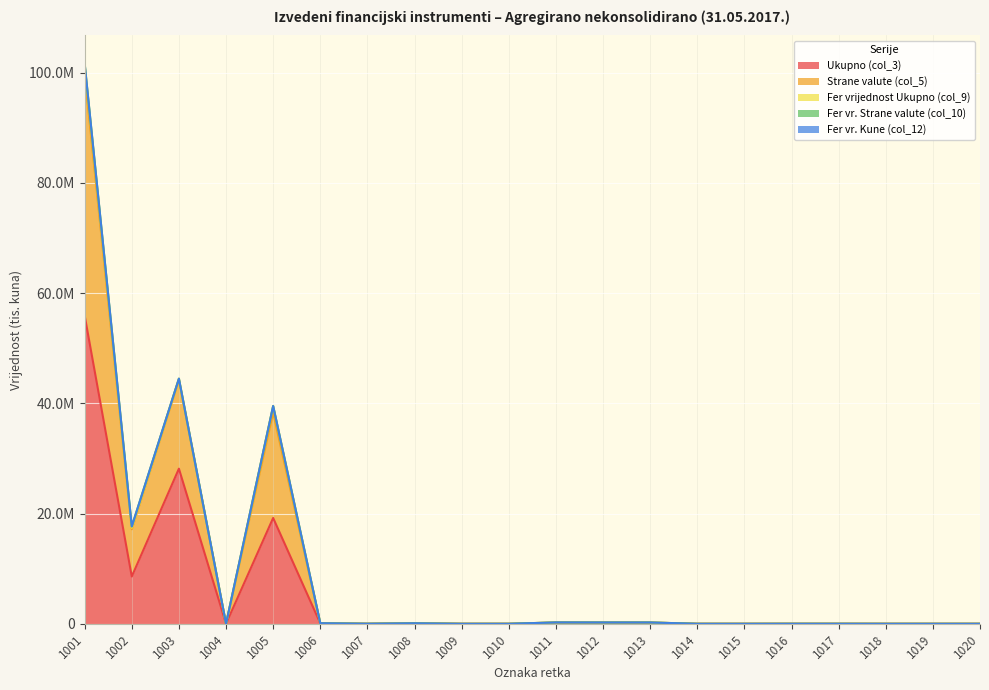

Which category has the highest value across all series?

1001